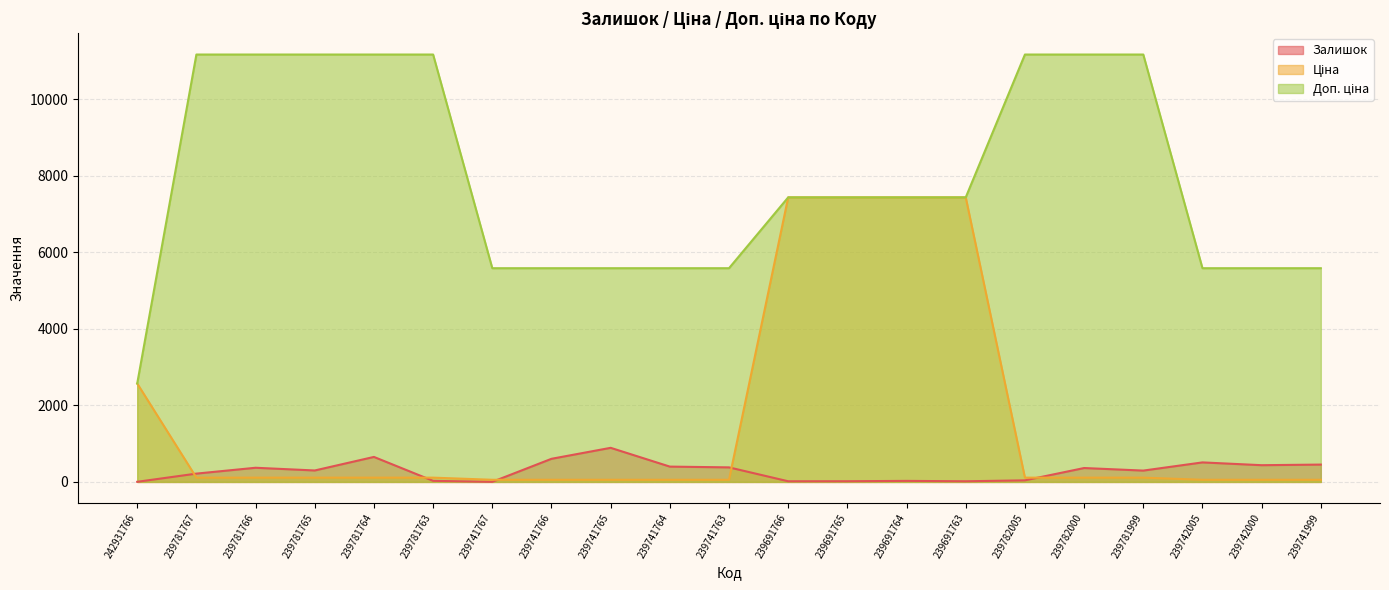

Which series changed the most between 239742005 and 239741999?

Залишок